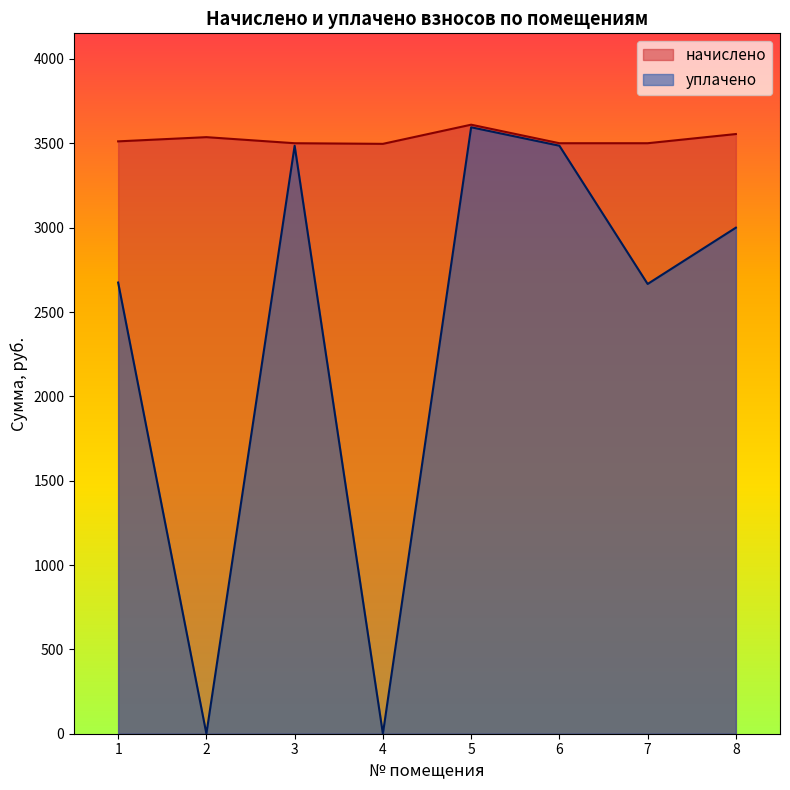

At which category is the sum across all series the highest?

5